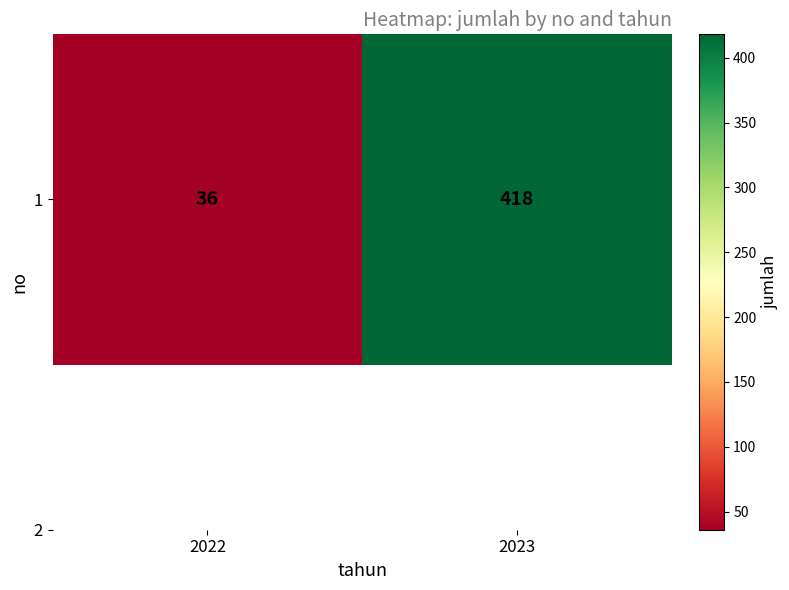

What is the difference between the maximum and minimum values?

382